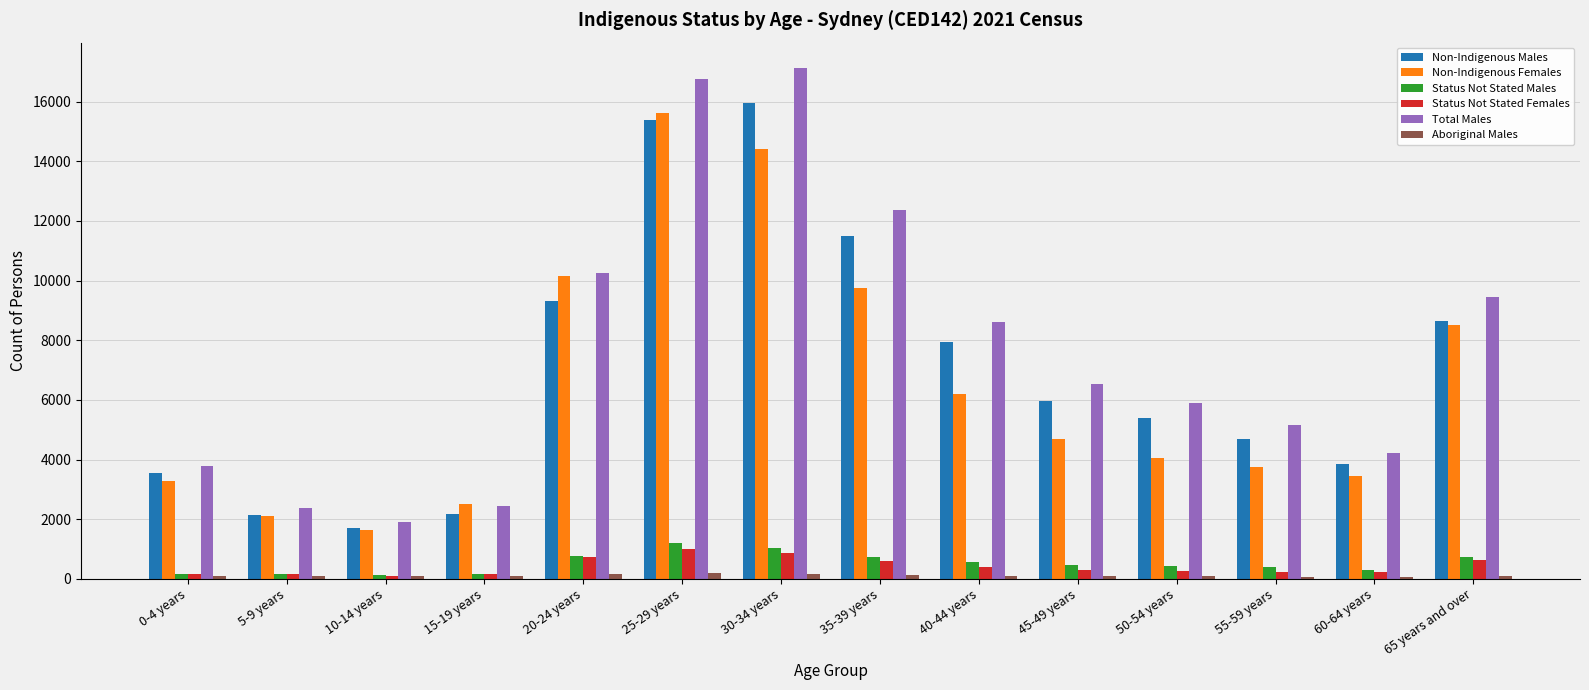

What is the maximum value for Total Males?

17124